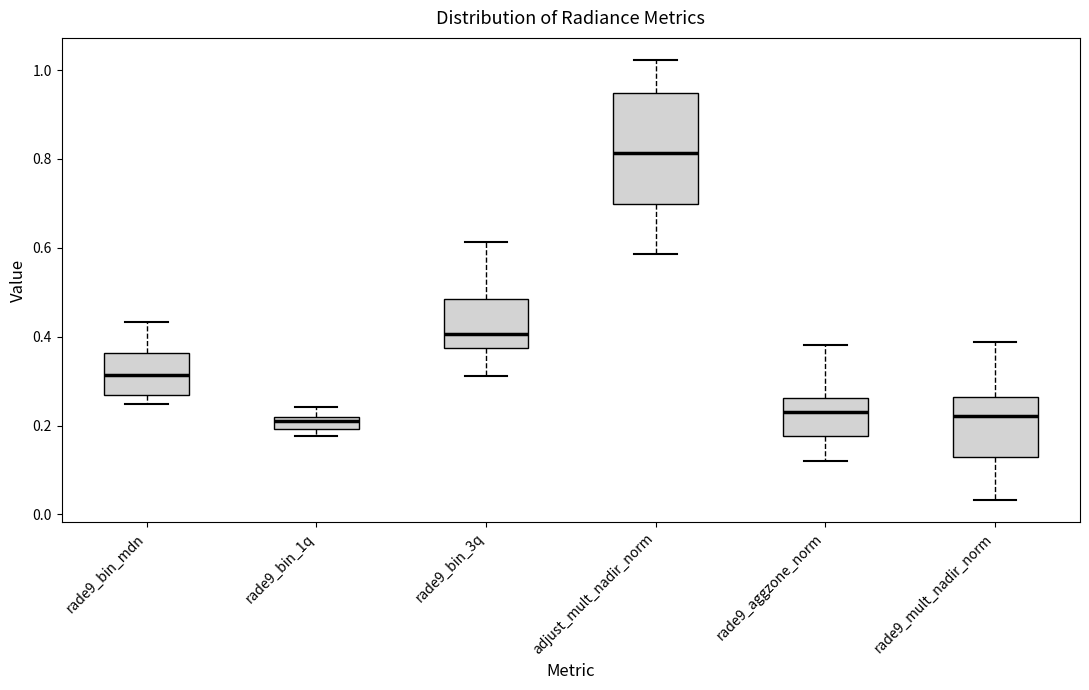

Which box has the highest median line?

adjust_mult_nadir_norm